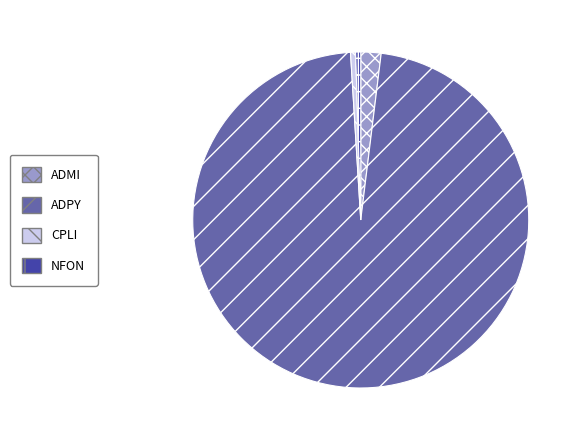

What is the largest slice in the pie chart?

ADPY